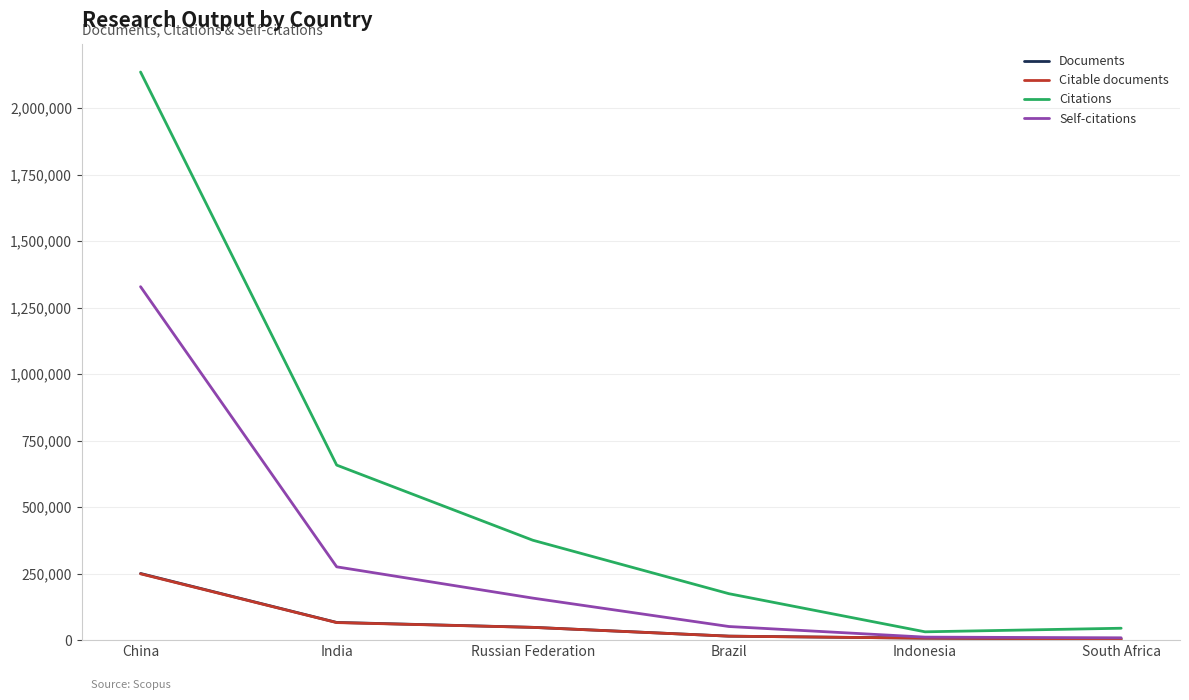

How many values in the Self-citations series are below 158019?

3